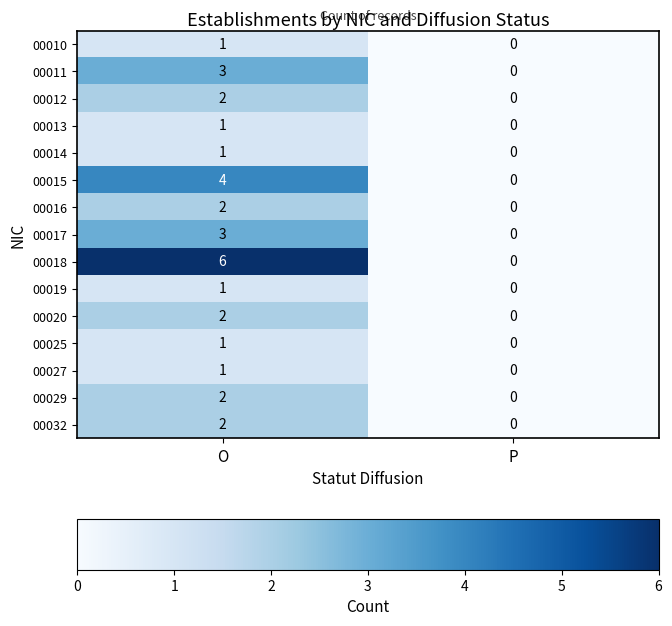

At how many categories does at least one series exceed 2?

1